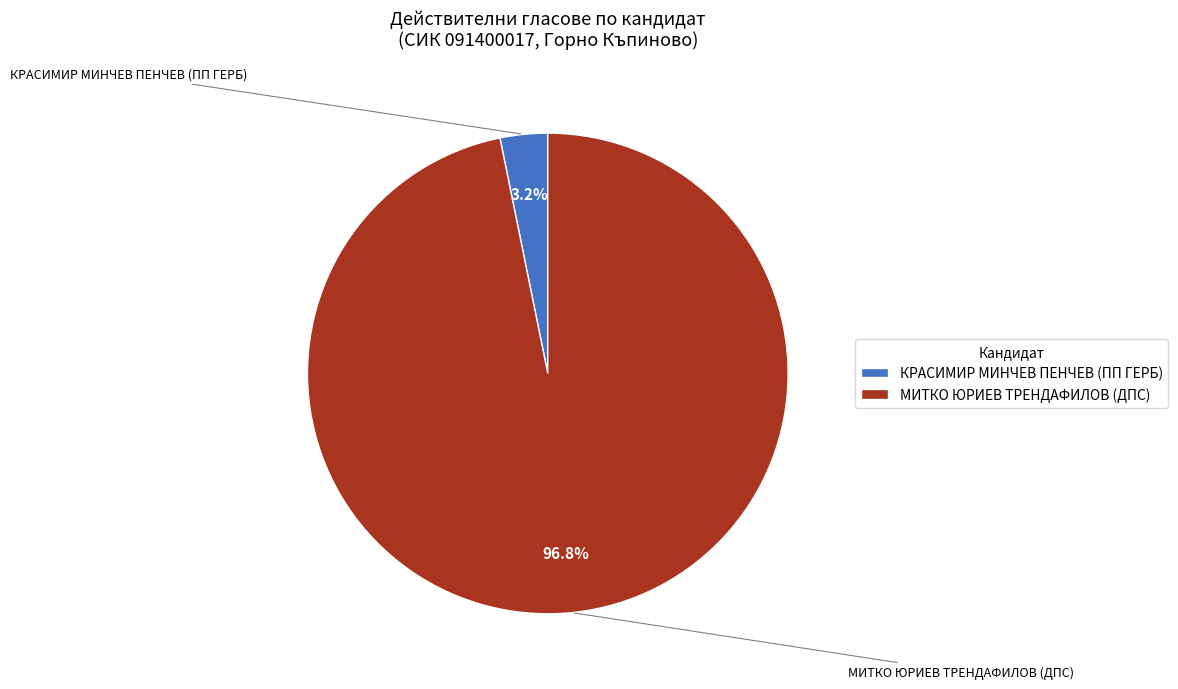

Does any single category account for the majority?

Yes